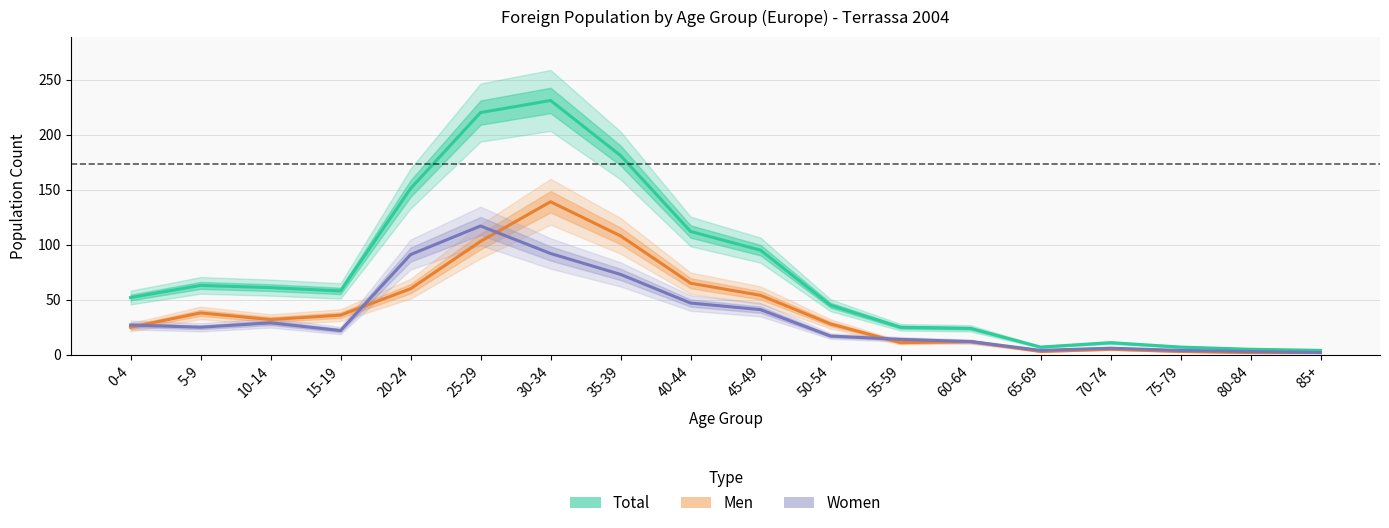

How many data points in Men are less than 32?

9